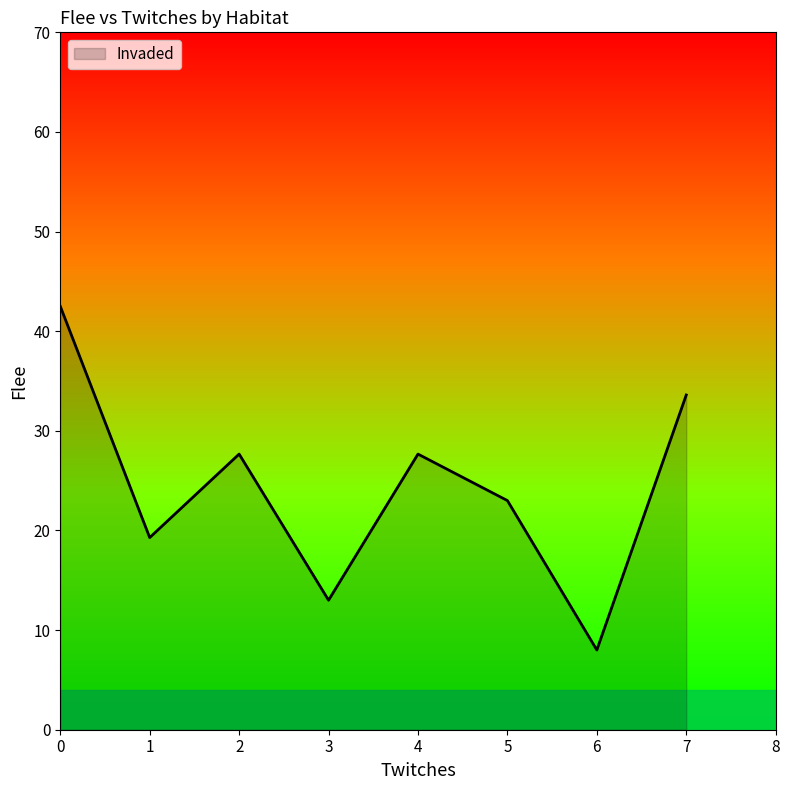

Between 7 and 3, which is larger?

7